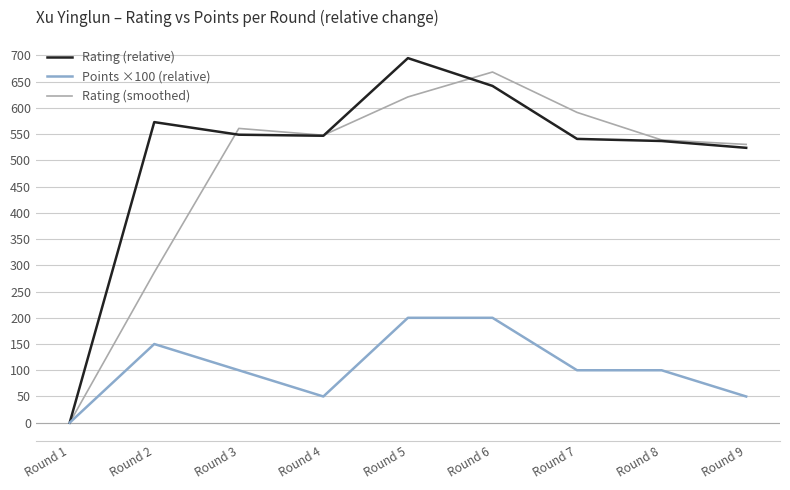

What is the total value across all series at Round 2?

1009.5